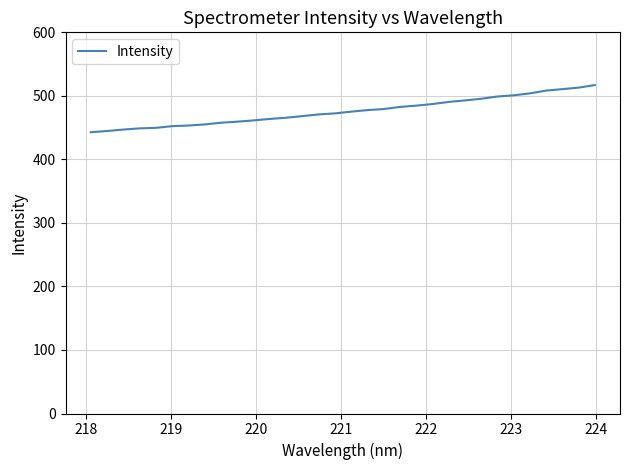

Is this an area chart (filled region under the line)?

No